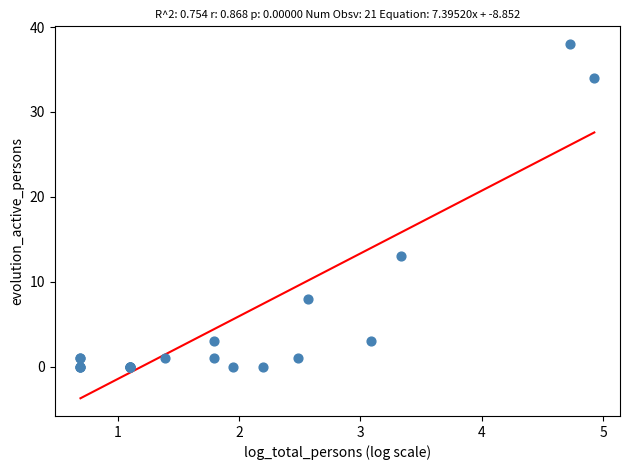

What Y value in the scatter plot is closest to 19?

13